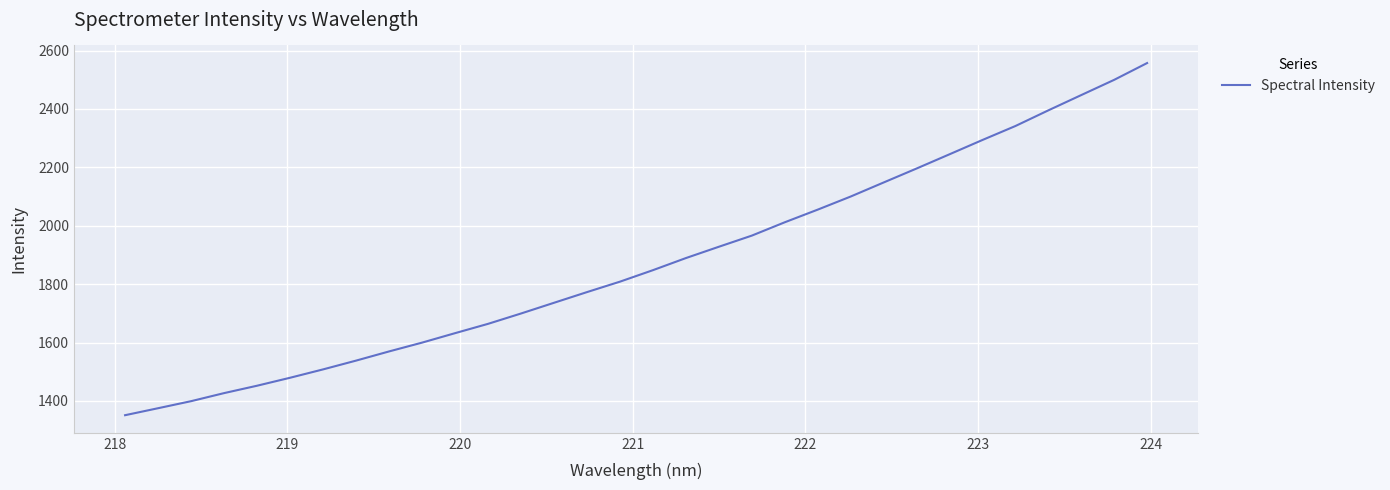

What is the maximum value shown in the chart?

2557.1